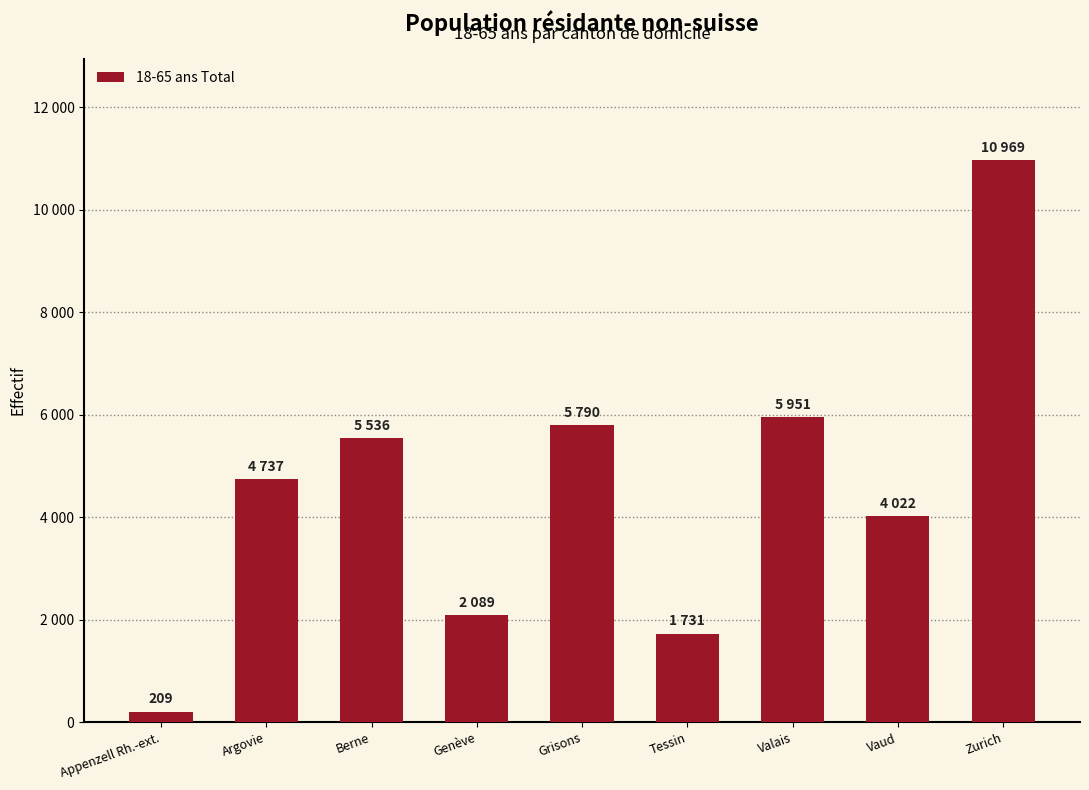

What is the difference between the values at Argovie and Grisons?

1053